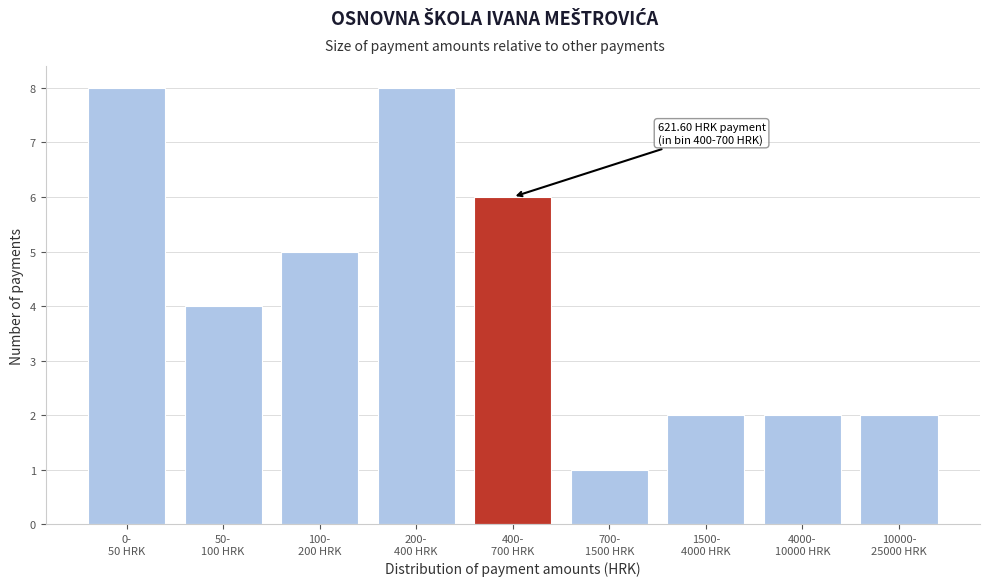

Reading right to left, what are all the values shown in this chart?

2	2	2	1	6	8	5	4	8